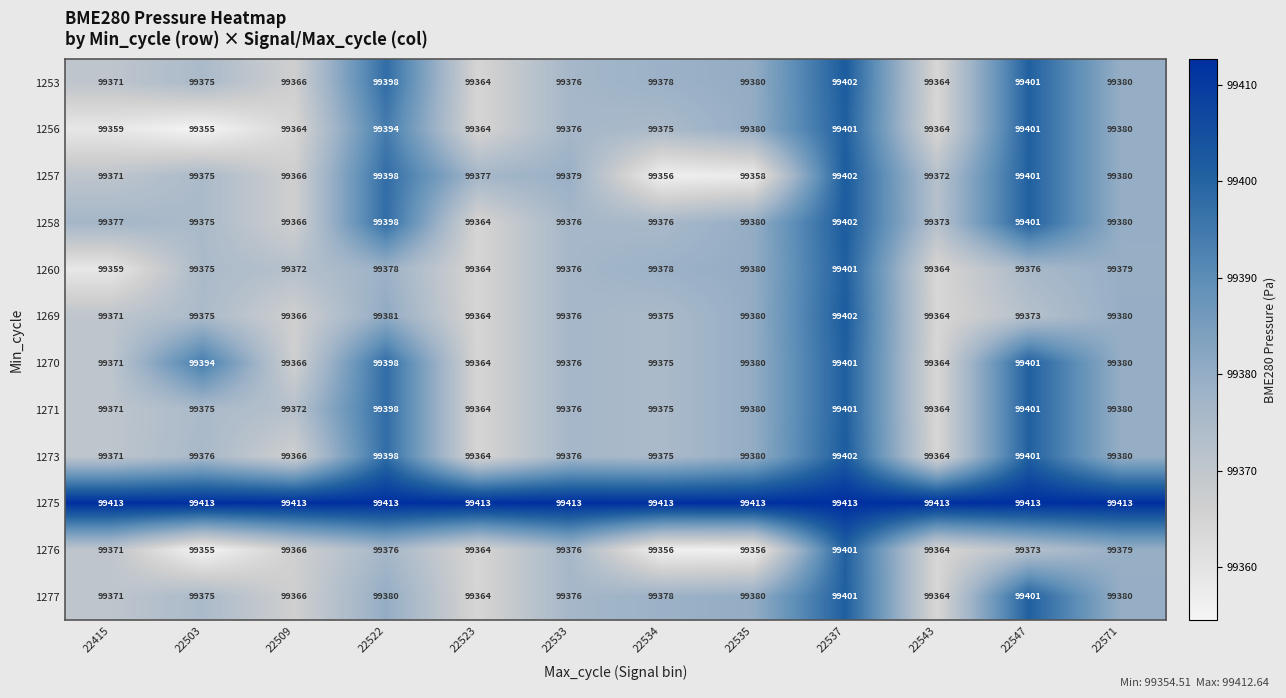

The value of 1260 at 22533 is 99376. True or false?

True